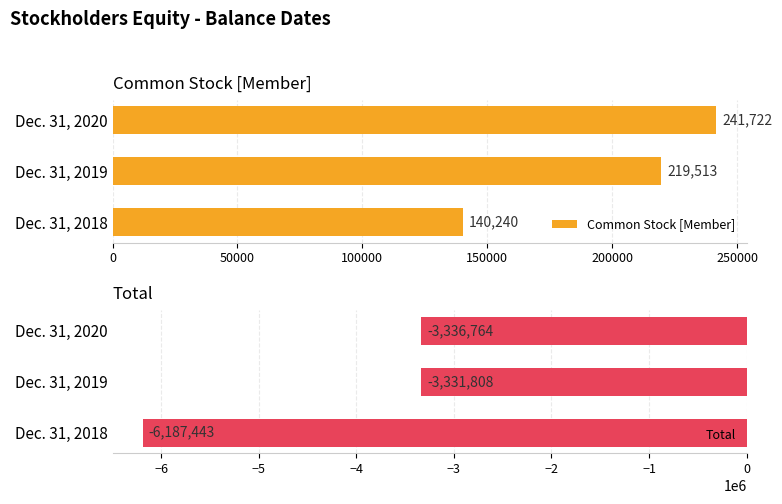

Count the Common Stock [Member] values in the range 140240 to 241722.

3